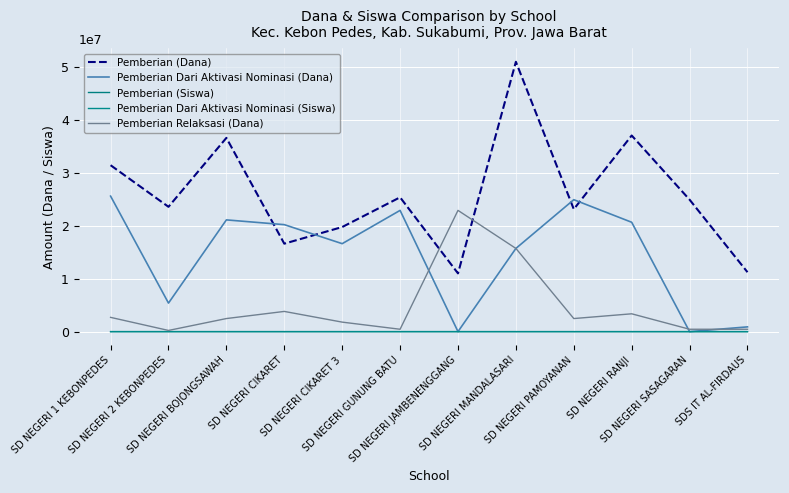

Reading left to right, what are all the values shown in this chart?

Pemberian (Dana): 31500000	23625000	36675000	16650000	19800000	25425000	11025000	51075000	23175000	37125000	24975000	11250000
Pemberian Dari Aktivasi Nominasi (Dana): 25650000	5400000	21150000	20250000	16650000	22950000	0	15750000	24975000	20700000	0	900000
Pemberian (Siswa): 78	58	91	41	47	64	27	123	56	94	64	28
Pemberian Dari Aktivasi Nominasi (Siswa): 57	12	47	46	37	51	0	35	58	46	0	2
Pemberian Relaksasi (Dana): 2700000	225000	2475000	3825000	1800000	450000	22950000	15750000	2475000	3375000	450000	450000